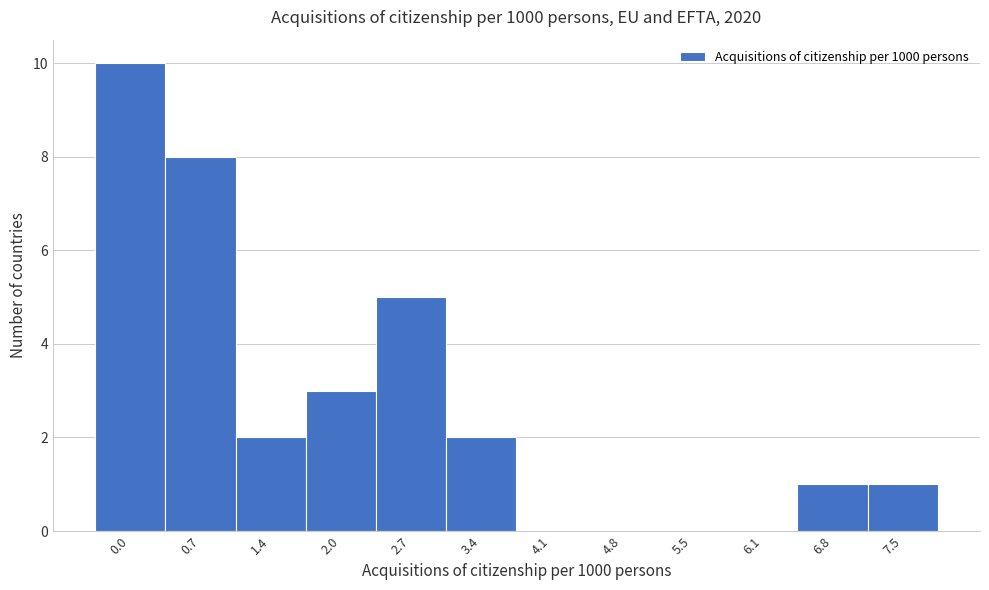

Reading left to right, list all the values displayed in this chart.

0.0=10	0.7=8	1.4=2	2.0=3	2.7=5	3.4=2	4.1=0	4.8=0	5.5=0	6.1=0	6.8=1	7.5=1